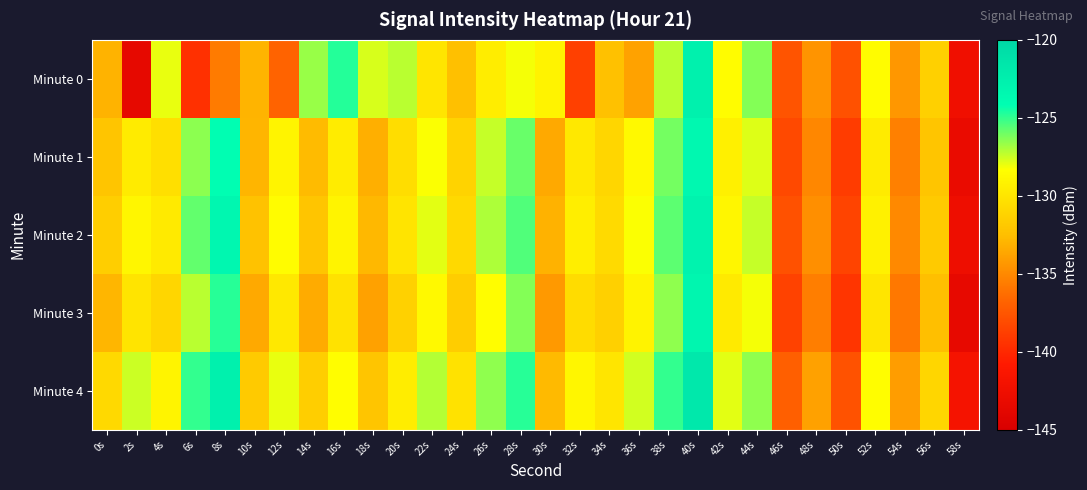

Reading left to right, extract all data points from this chart.

Minute 0: 0s=-133.1	2s=-143.5	4s=-128.0	6s=-139.6	8s=-135.6	10s=-133.0	12s=-136.8	14s=-126.7	16s=-124.7	18s=-127.7	20s=-127.2	22s=-130.0	24s=-132.4	26s=-129.5	28s=-128.2	30s=-129.1	32s=-138.7	34s=-132.3	36s=-133.8	38s=-127.2	40s=-122.7	42s=-128.5	44s=-126.3	46s=-137.6	48s=-134.5	50s=-137.7	52s=-128.5	54s=-134.3	56s=-131.4	58s=-142.4
Minute 1: 0s=-132.1	2s=-129.6	4s=-130.4	6s=-126.5	8s=-124.1	10s=-133.0	12s=-129.0	14s=-132.7	16s=-129.5	18s=-133.3	20s=-130.5	22s=-128.3	24s=-131.2	26s=-127.4	28s=-125.9	30s=-133.5	32s=-129.8	34s=-131.0	36s=-128.7	38s=-126.1	40s=-123.5	42s=-129.3	44s=-127.8	46s=-138.2	48s=-135.1	50s=-138.9	52s=-129.6	54s=-135.4	56s=-132.1	58s=-143.0
Minute 2: 0s=-131.5	2s=-128.9	4s=-129.7	6s=-125.8	8s=-123.4	10s=-132.3	12s=-128.5	14s=-132.1	16s=-129.0	18s=-132.8	20s=-130.1	22s=-127.9	24s=-130.8	26s=-127.0	28s=-125.5	30s=-133.1	32s=-129.4	34s=-130.7	36s=-128.3	38s=-125.7	40s=-122.9	42s=-128.9	44s=-127.4	46s=-137.8	48s=-134.7	50s=-138.5	52s=-129.2	54s=-135.0	56s=-131.8	58s=-142.6
Minute 3: 0s=-132.9	2s=-130.1	4s=-131.0	6s=-127.2	8s=-124.8	10s=-133.5	12s=-129.8	14s=-133.4	16s=-130.2	18s=-133.9	20s=-131.3	22s=-128.7	24s=-131.6	26s=-128.4	28s=-126.3	30s=-134.3	32s=-130.6	34s=-131.4	36s=-129.1	38s=-126.5	40s=-123.3	42s=-129.7	44s=-128.2	46s=-138.6	48s=-135.5	50s=-139.3	52s=-130.0	54s=-135.8	56s=-132.5	58s=-143.4
Minute 4: 0s=-130.8	2s=-127.5	4s=-129.0	6s=-125.0	8s=-122.7	10s=-131.8	12s=-128.0	14s=-131.5	16s=-128.4	18s=-132.1	20s=-129.5	22s=-127.1	24s=-130.2	26s=-126.5	28s=-124.8	30s=-132.7	32s=-128.9	34s=-130.0	36s=-127.6	38s=-125.0	40s=-121.8	42s=-127.9	44s=-126.5	46s=-137.0	48s=-133.9	50s=-137.7	52s=-128.4	54s=-134.1	56s=-131.0	58s=-141.8